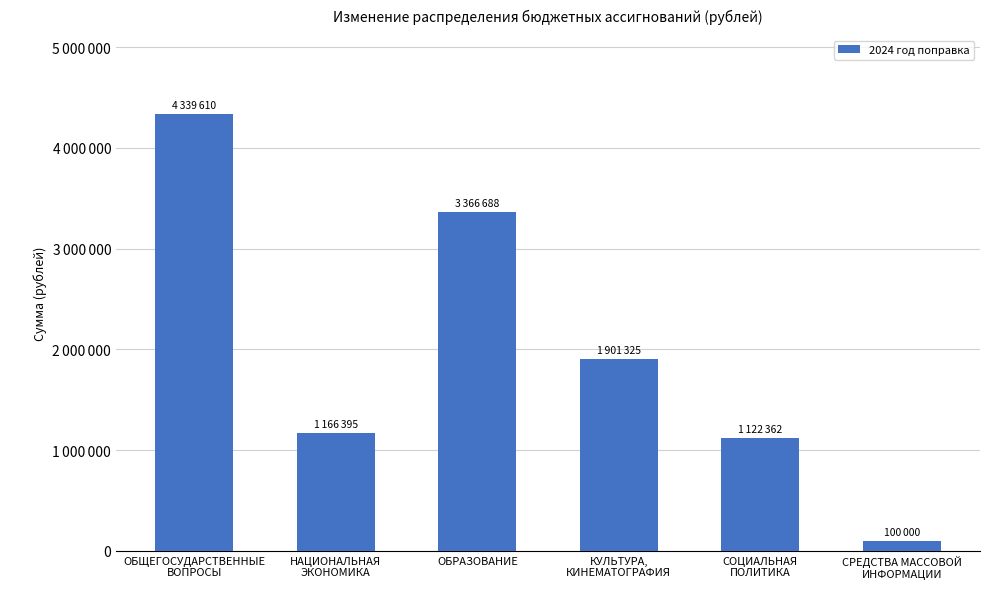

What is the ratio of the value at КУЛЬТУРА,
КИНЕМАТОГРАФИЯ to the value at НАЦИОНАЛЬНАЯ
ЭКОНОМИКА?

1.6